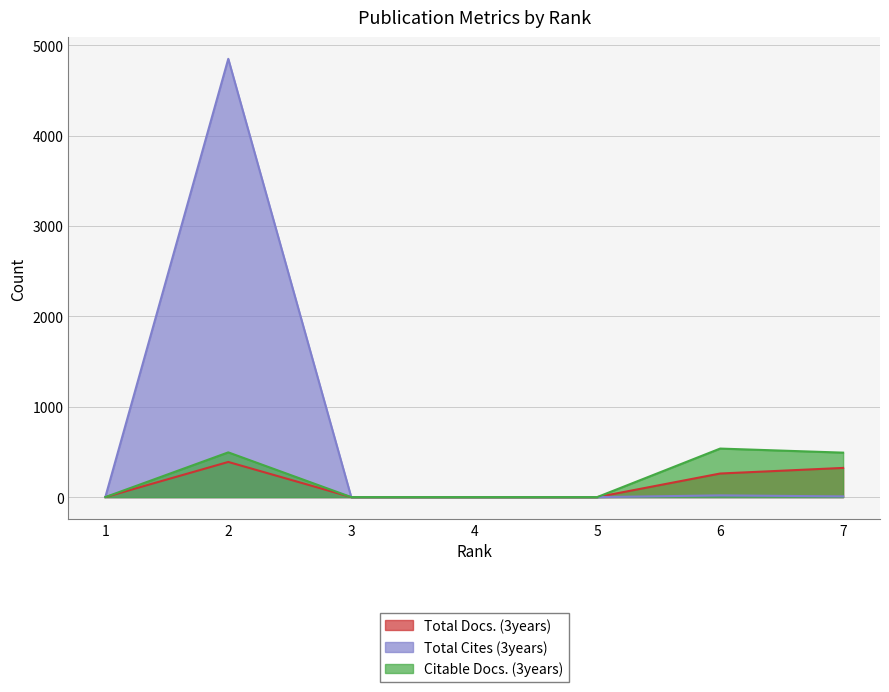

Where is the first local maximum for Total Docs. (3years)?

2